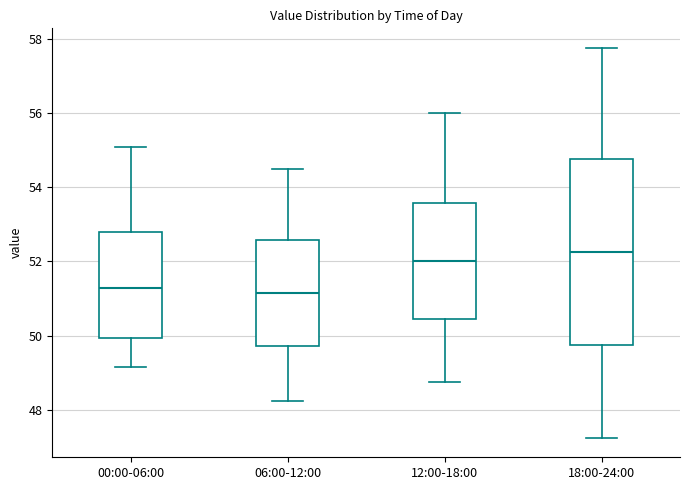

Reading left to right, read every box against the y-axis: the position of its median line, the range the box covers, and the ends of its whiskers. The values are not printed on the chart, so give them approximately, as read against the axis.

00:00-06:00: median 51.2, box 50.0 to 52.8, whiskers 49.2 to 55.0
06:00-12:00: median 51.2, box 49.8 to 52.6, whiskers 48.2 to 54.6
12:00-18:00: median 52.0, box 50.4 to 53.6, whiskers 48.8 to 56.0
18:00-24:00: median 52.2, box 49.8 to 54.8, whiskers 47.2 to 57.8